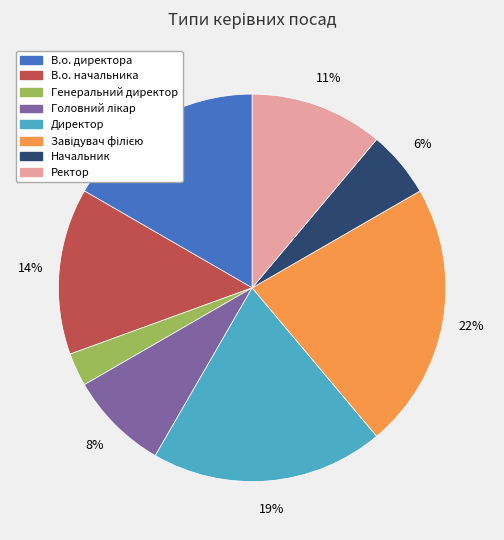

Is it true that Директор is 19% of the pie?

True